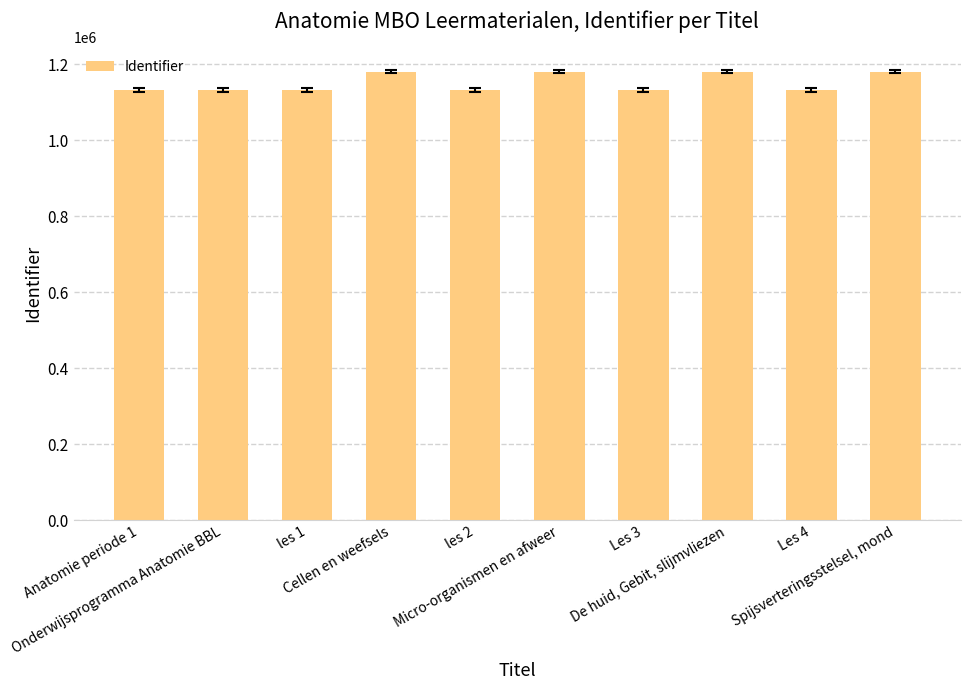

How many series are shown in this chart?

1